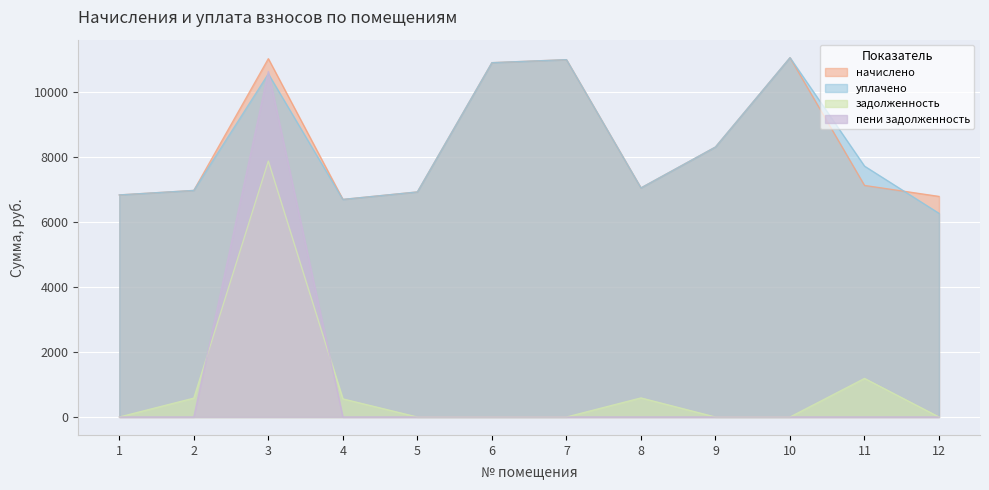

True or false: уплачено has a value of 4536.8 at 8.

False